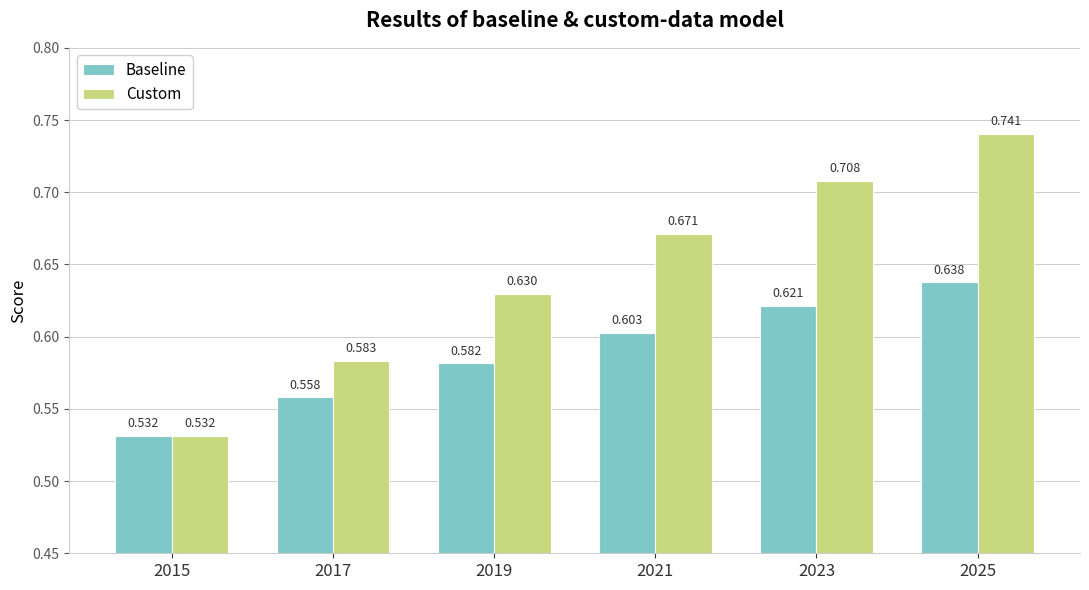

Between 2015 and 2023, which series saw the biggest shift?

Custom